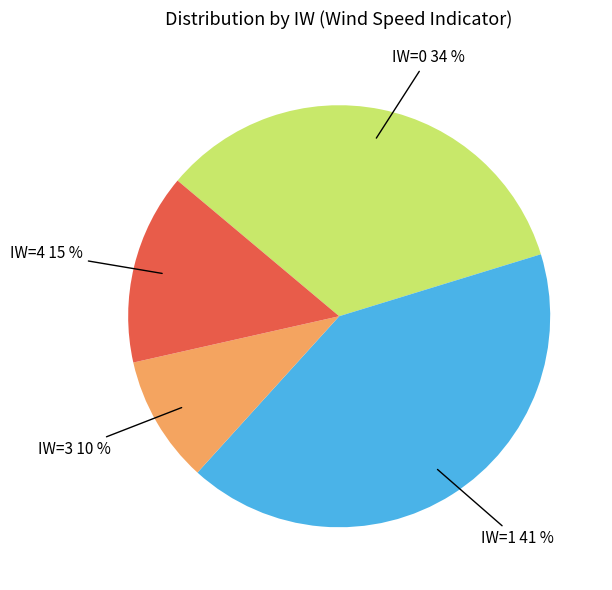

How many segments does this pie chart have?

4